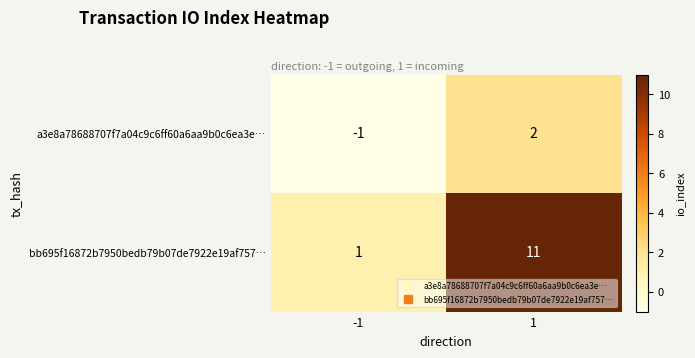

Rank the series at -1 from highest to lowest value.

bb695f16872b7950bedb79b07de7922e19af757…, a3e8a78688707f7a04c9c6ff60a6aa9b0c6ea3e…